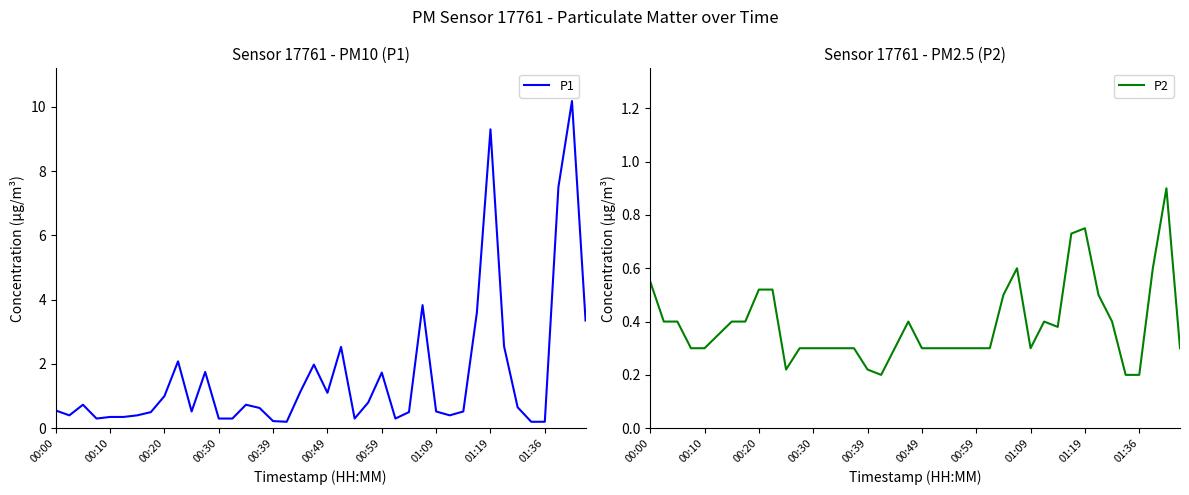

What is the sum of the P1 values at 25 and 38?

10.5